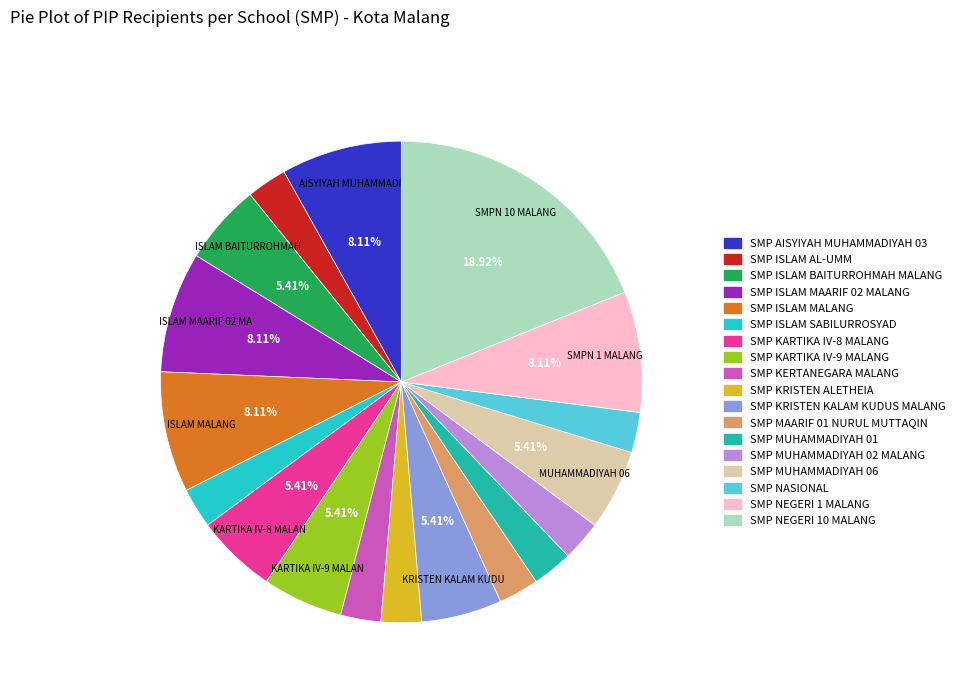

To the nearest percent, what is the combined percentage of SMP KRISTEN KALAM KUDUS MALANG and SMP AISYIYAH MUHAMMADIYAH 03?

14%